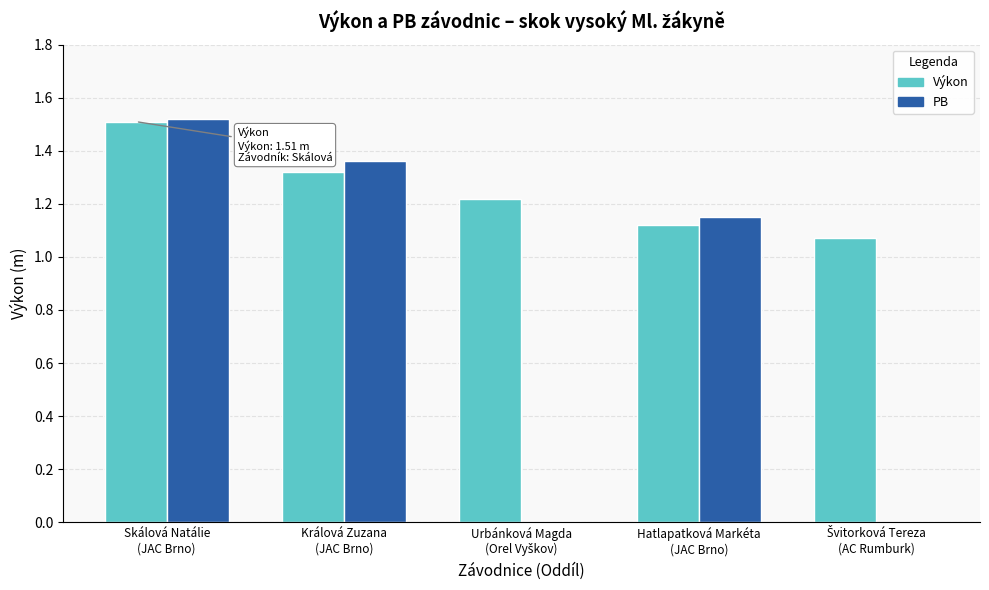

Which series has the largest total across all categories?

Výkon